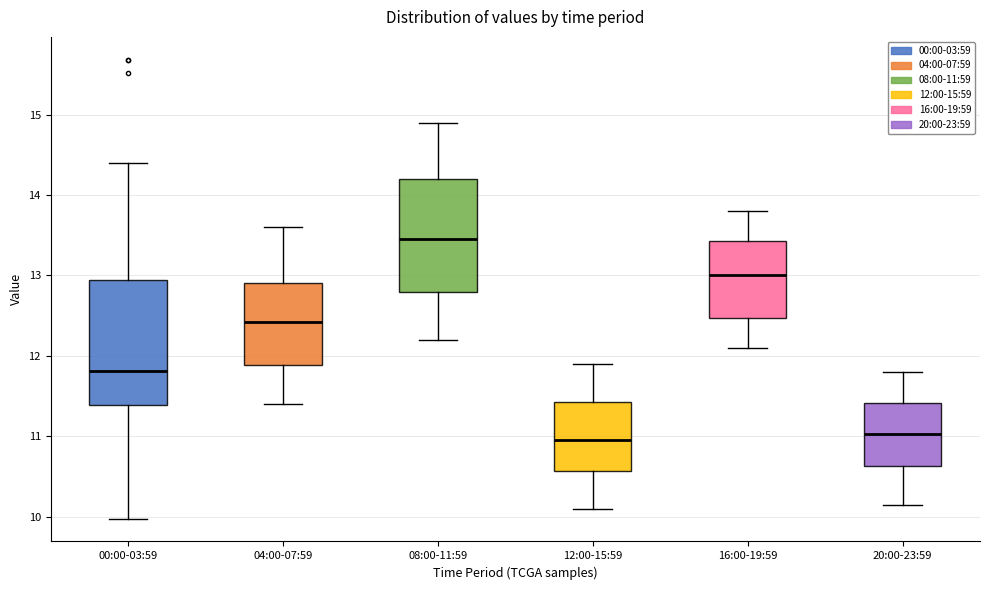

Comparing the boxes themselves (not the whiskers), which one is the tallest?

00:00-03:59